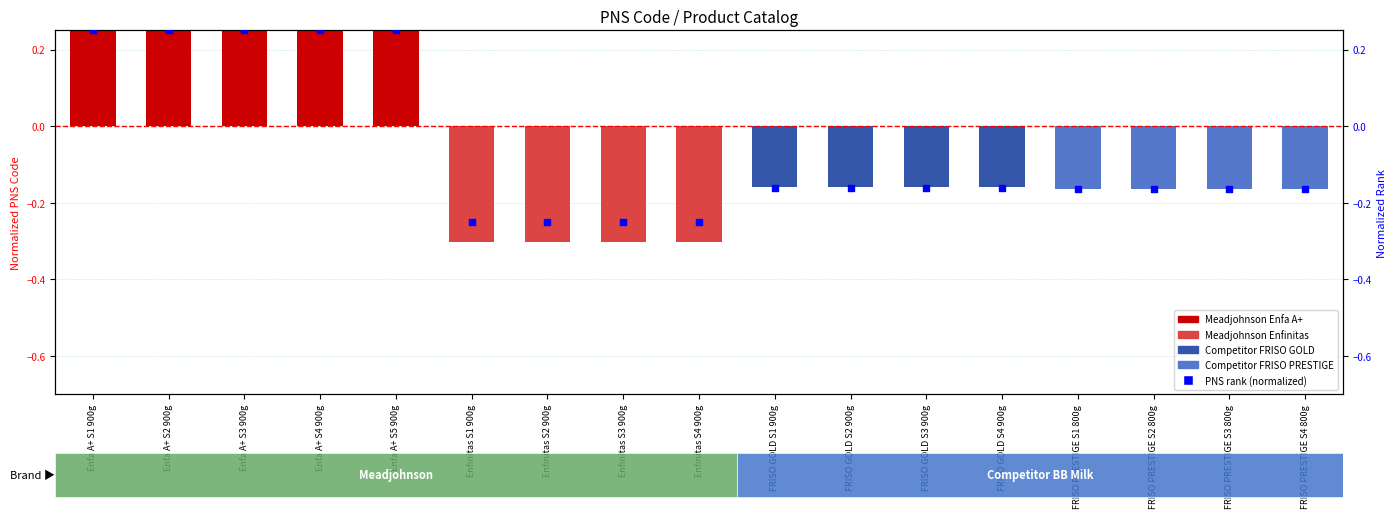

At how many categories does at least one series exceed 0?

5